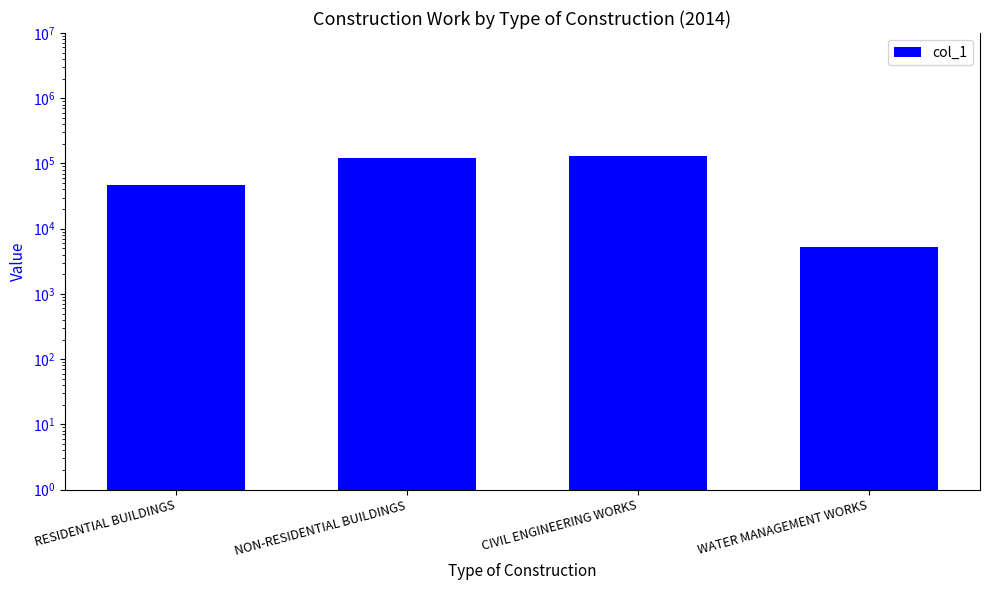

Approximately how many times larger is the value at RESIDENTIAL BUILDINGS compared to CIVIL ENGINEERING WORKS?

0.4